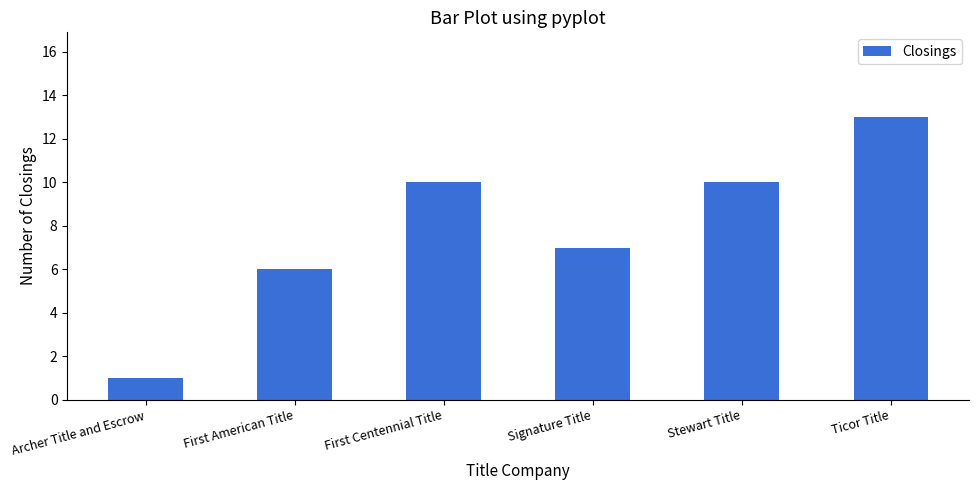

At which label is the value closest to 7?

Signature Title